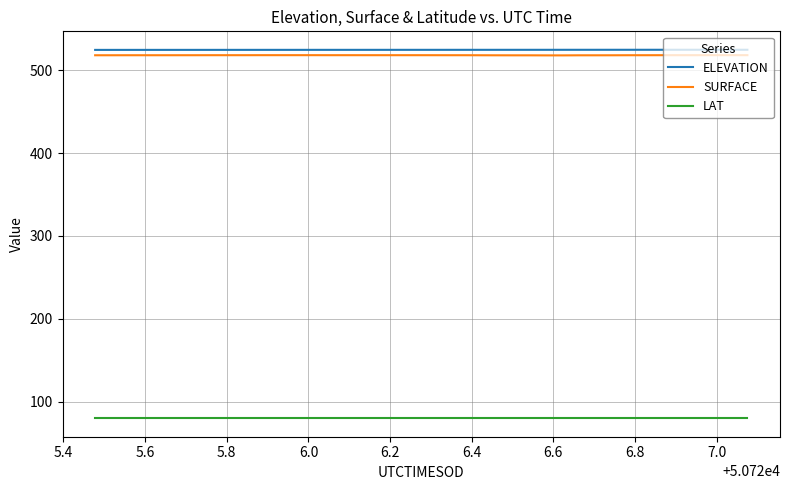

What is the smallest value displayed?

79.8